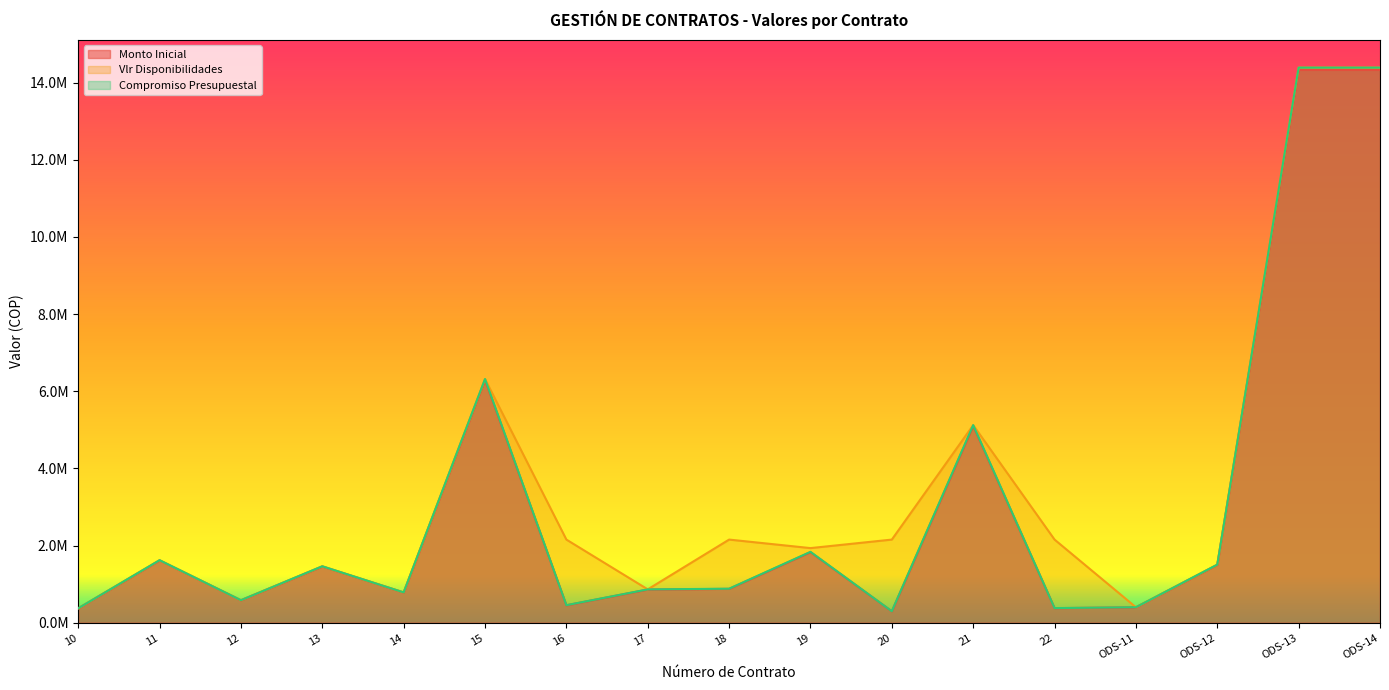

Where is the first local minimum for Compromiso Presupuestal?

12